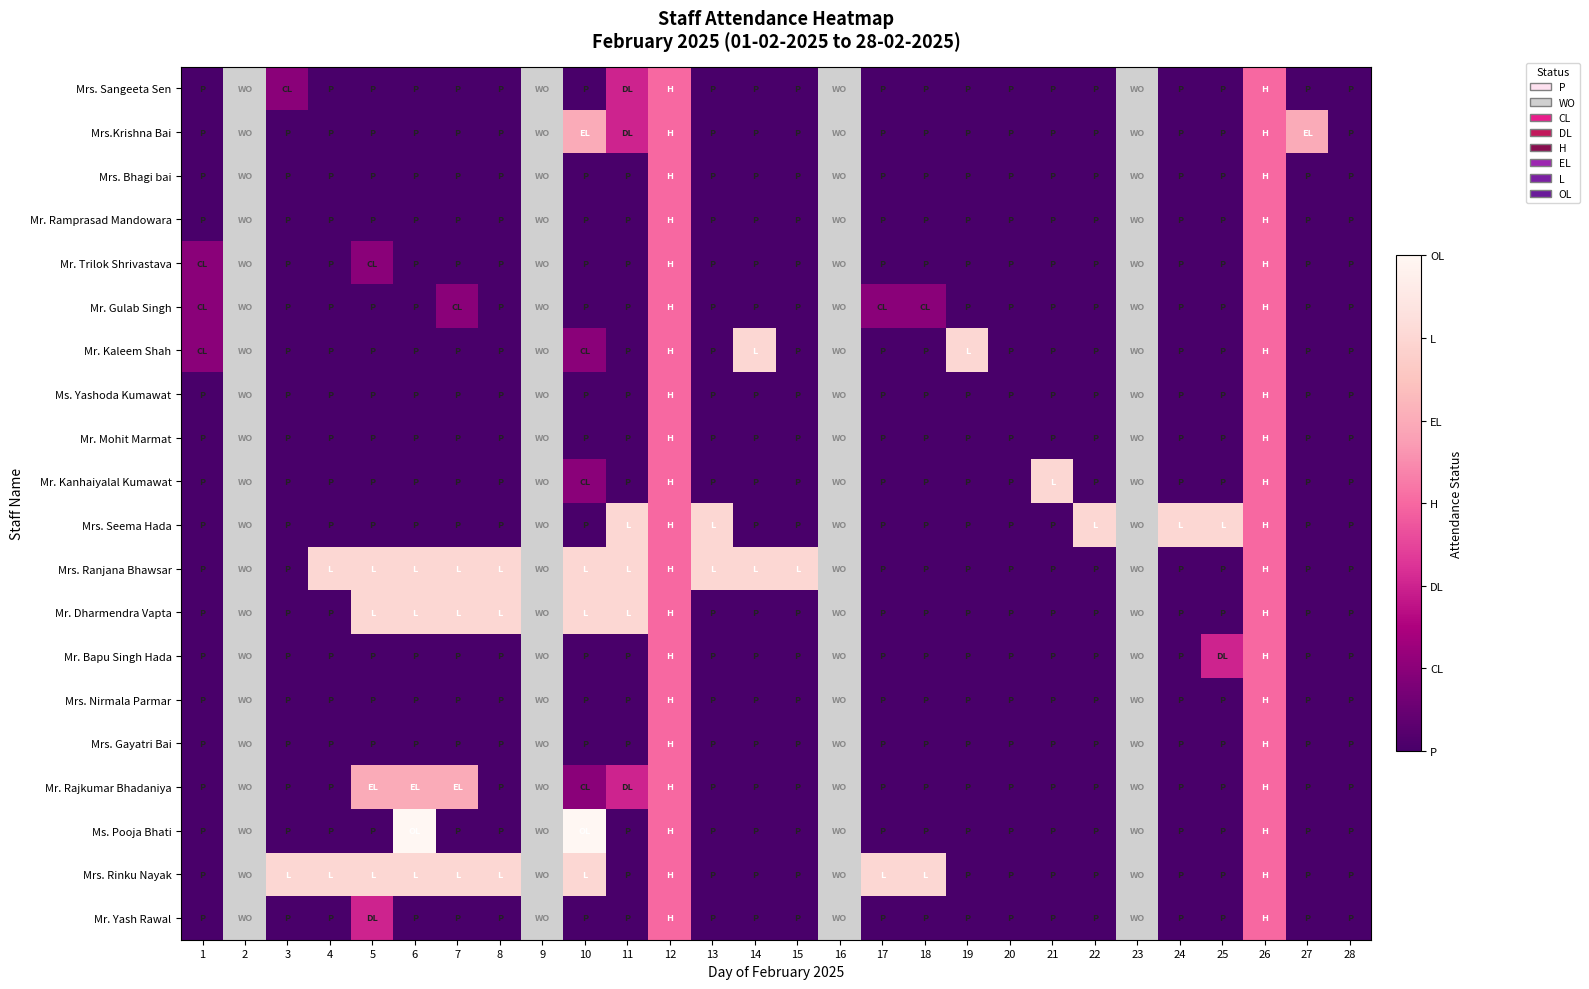

Rank the series at 1 from highest to lowest value.

Mr. Trilok Shrivastava, Mr. Gulab Singh, Mr. Kaleem Shah, Mrs. Sangeeta Sen, Mrs.Krishna Bai, Mrs. Bhagi bai, Mr. Ramprasad Mandowara, Ms. Yashoda Kumawat, Mr. Mohit Marmat, Mr. Kanhaiyalal Kumawat, Mrs. Seema Hada, Mrs. Ranjana Bhawsar, Mr. Dharmendra Vapta, Mr. Bapu Singh Hada, Mrs. Nirmala Parmar, Mrs. Gayatri Bai, Mr. Rajkumar Bhadaniya, Ms. Pooja Bhati, Mrs. Rinku Nayak, Mr. Yash Rawal